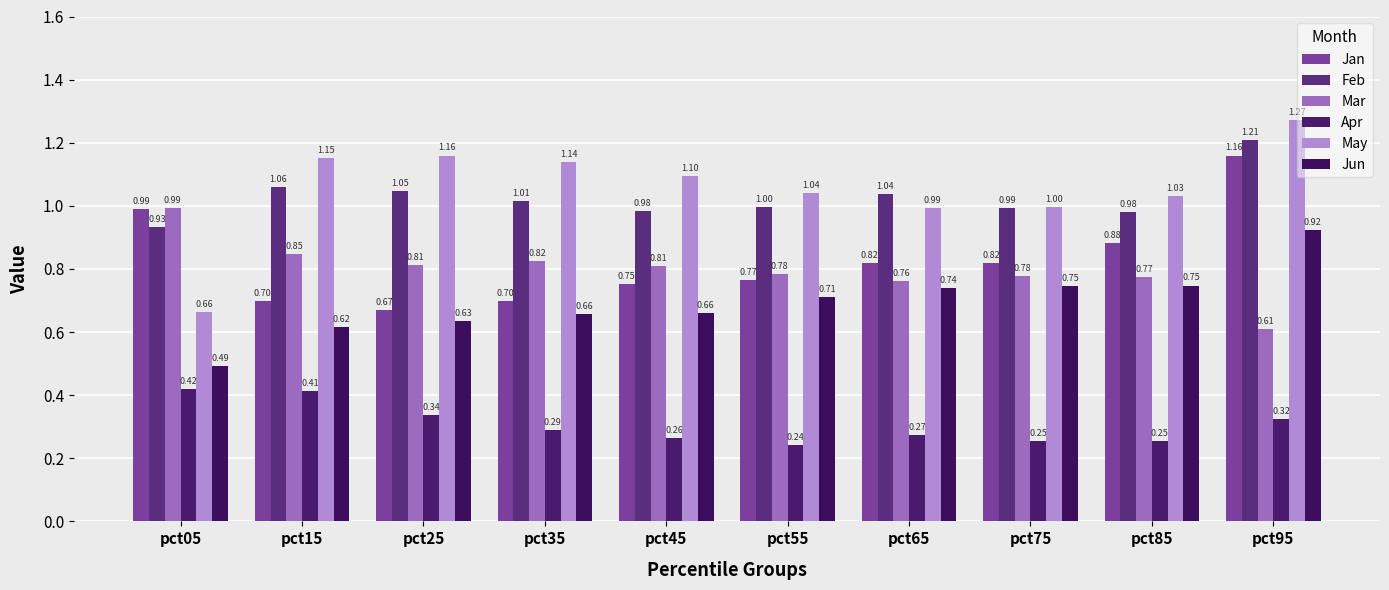

Does the chart contain stacked bars?

No